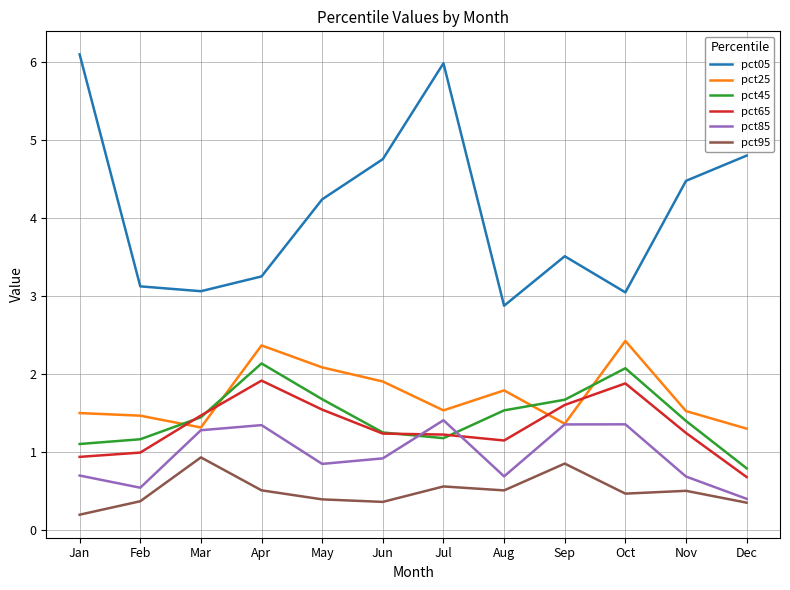

Which series has the largest range (max minus min)?

pct05